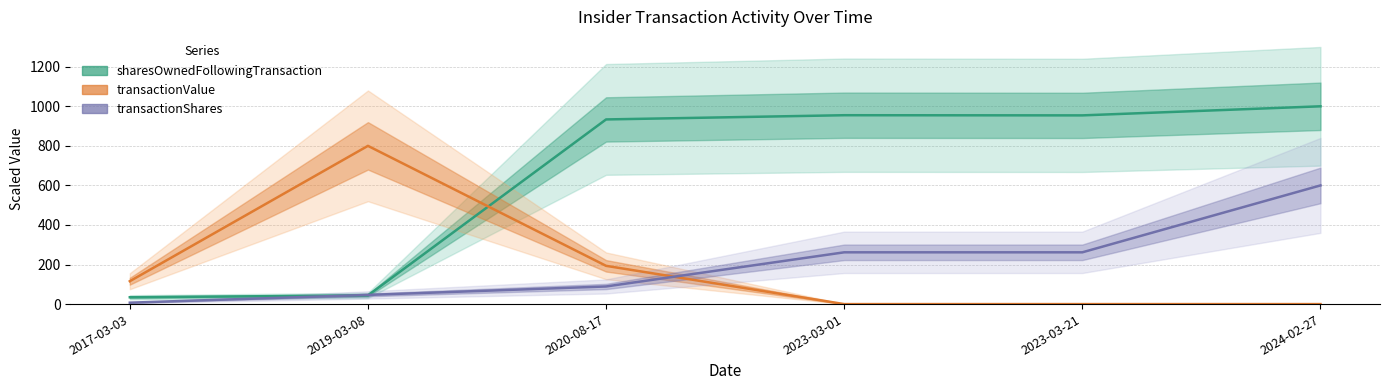

List the series in order of their peak value, highest first.

sharesOwnedFollowingTransaction, transactionValue, transactionShares